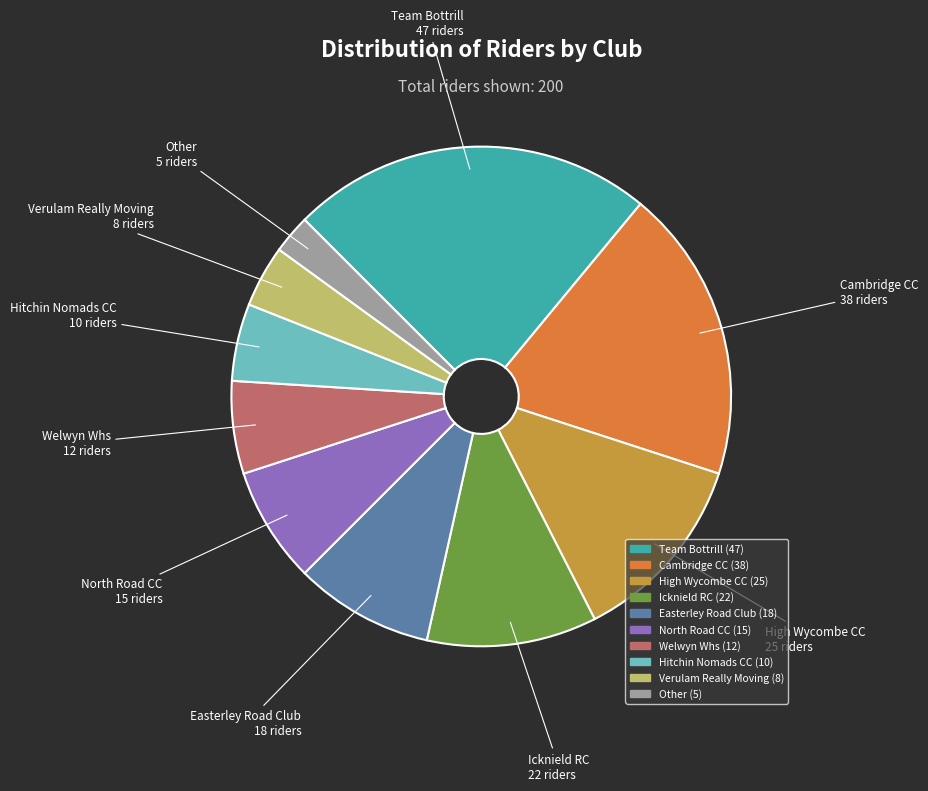

Does any single category account for the majority?

No